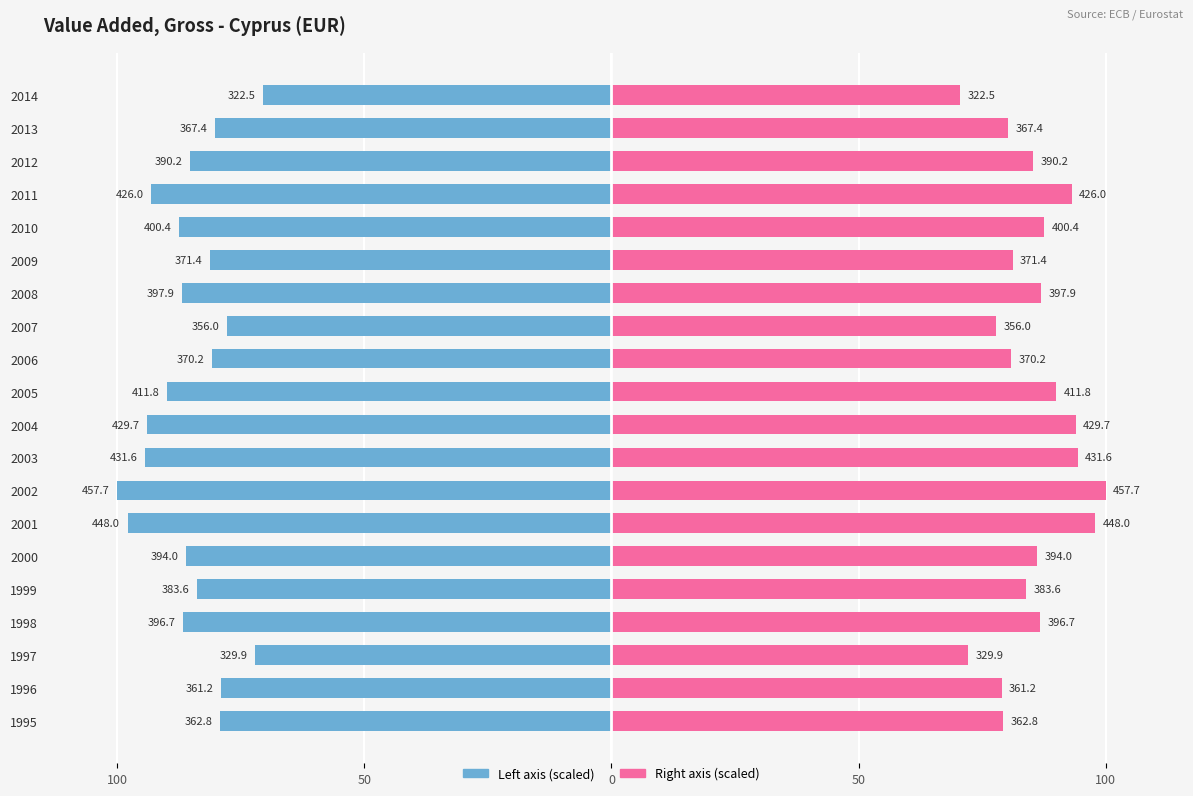

List the series in order of their overall mean, lowest first.

Value added (left), Value added (right)